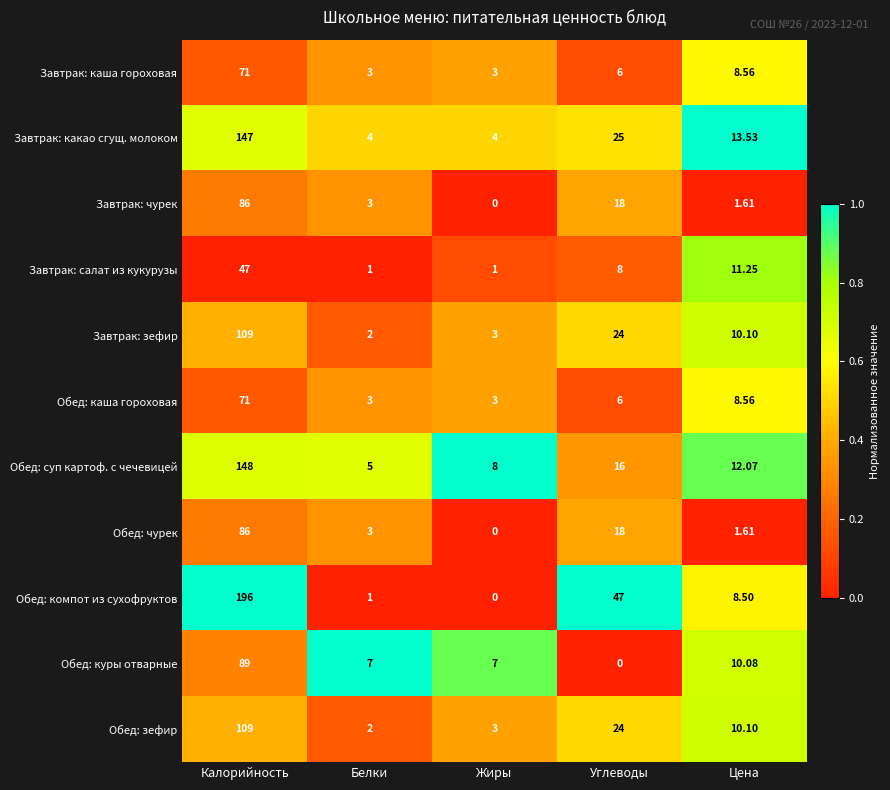

How many values in the Завтрак: чурек series are below 3?

2